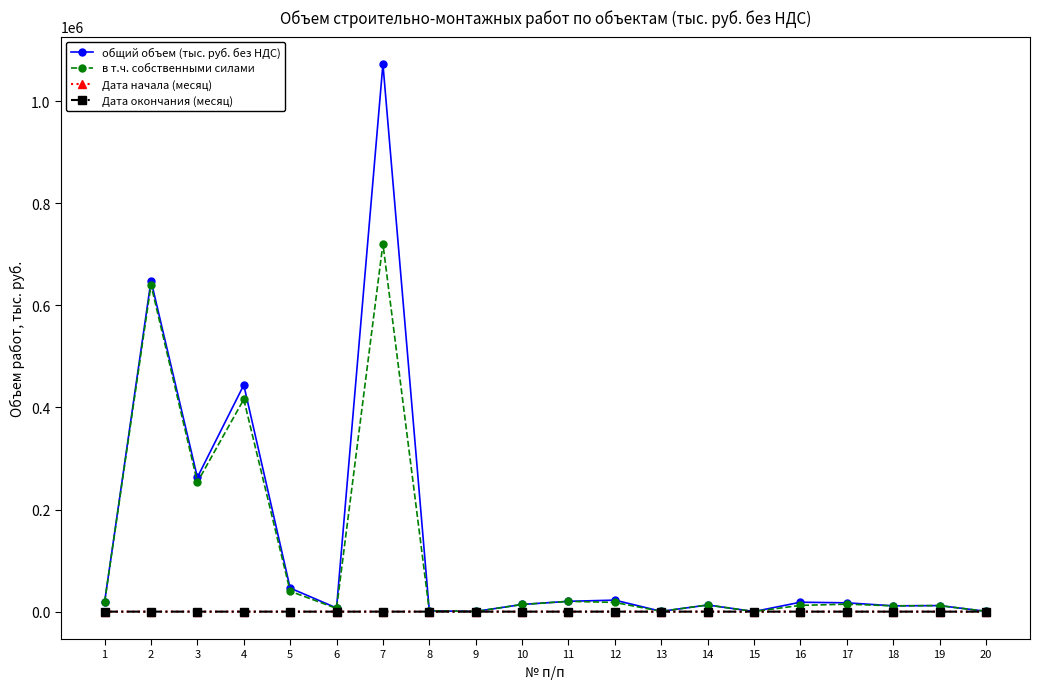

Which series has the widest spread of values?

общий объем (тыс. руб. без НДС)